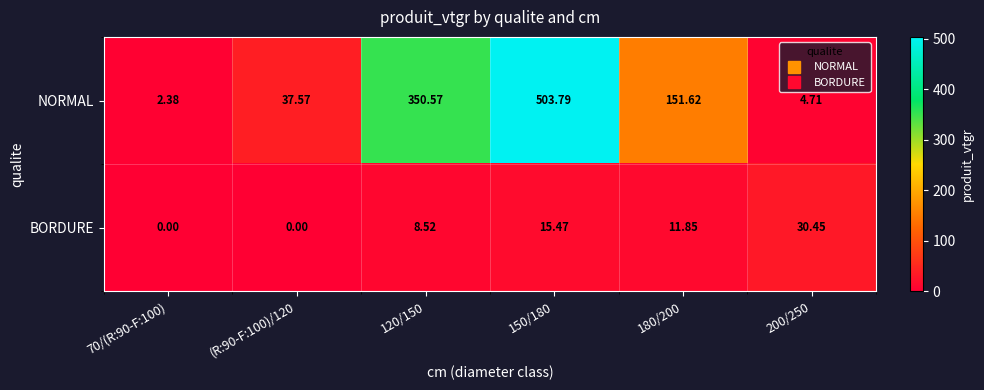

Rank the series by their average value, from lowest to highest.

BORDURE, NORMAL